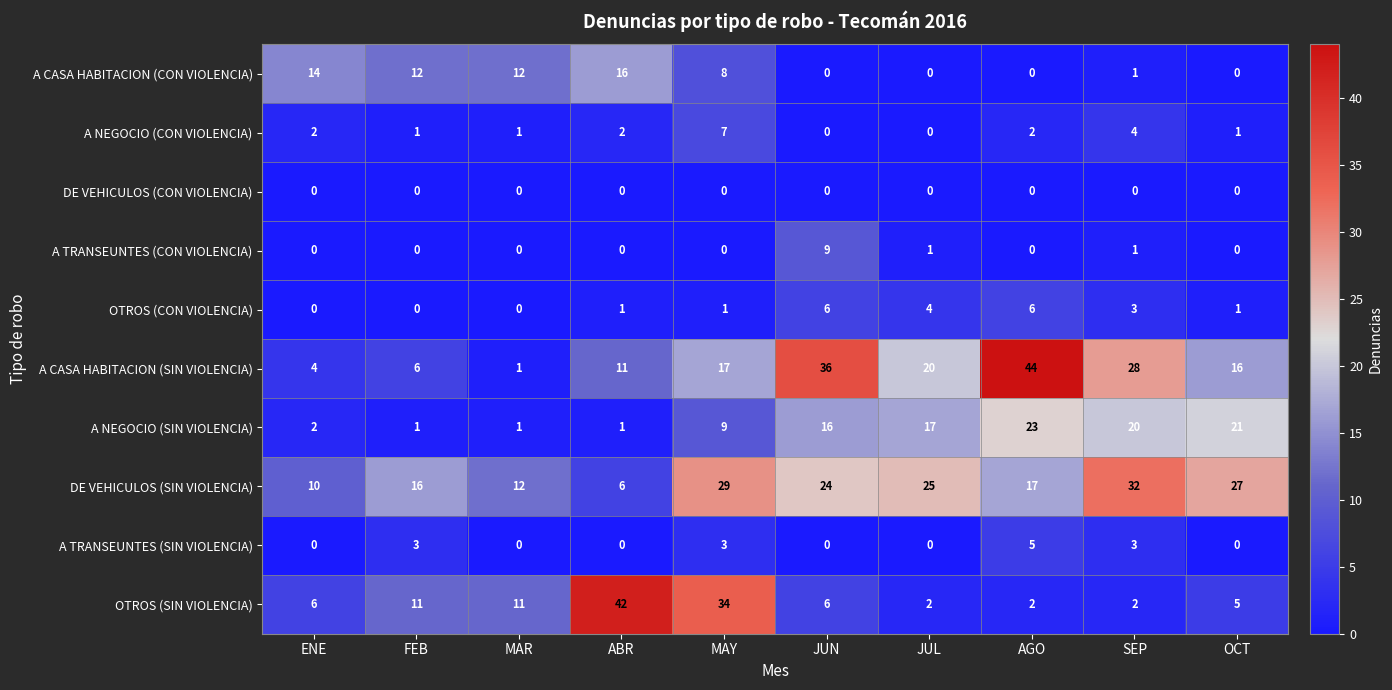

Which series has the largest range (max minus min)?

A CASA HABITACION (SIN VIOLENCIA)